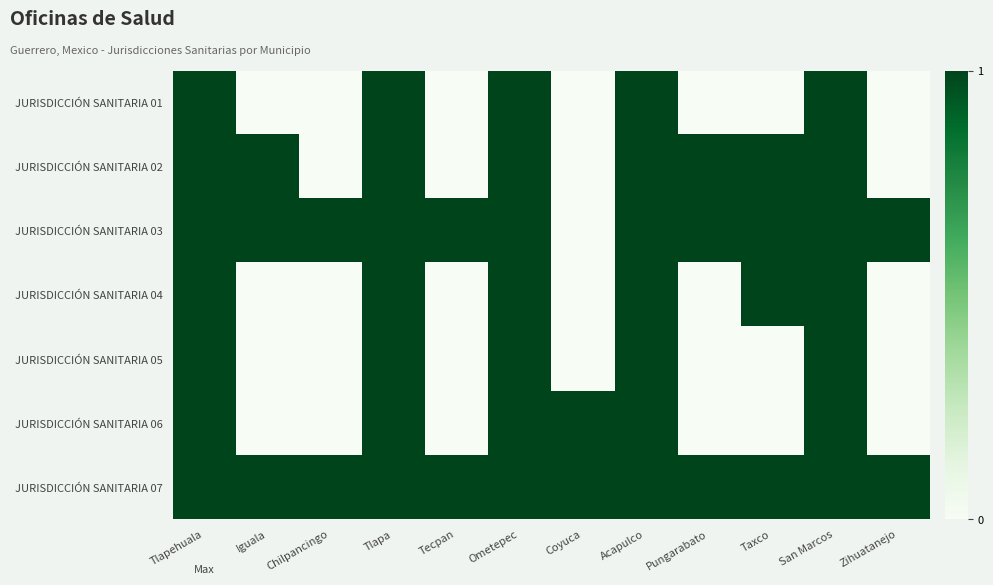

How many categories are shown in the chart?

12